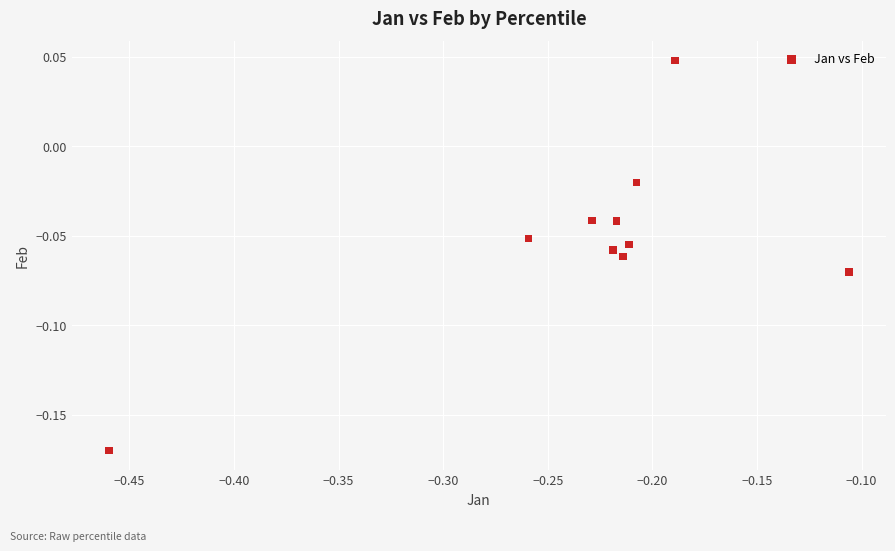

What is the range of X values (max minus min)?

0.4